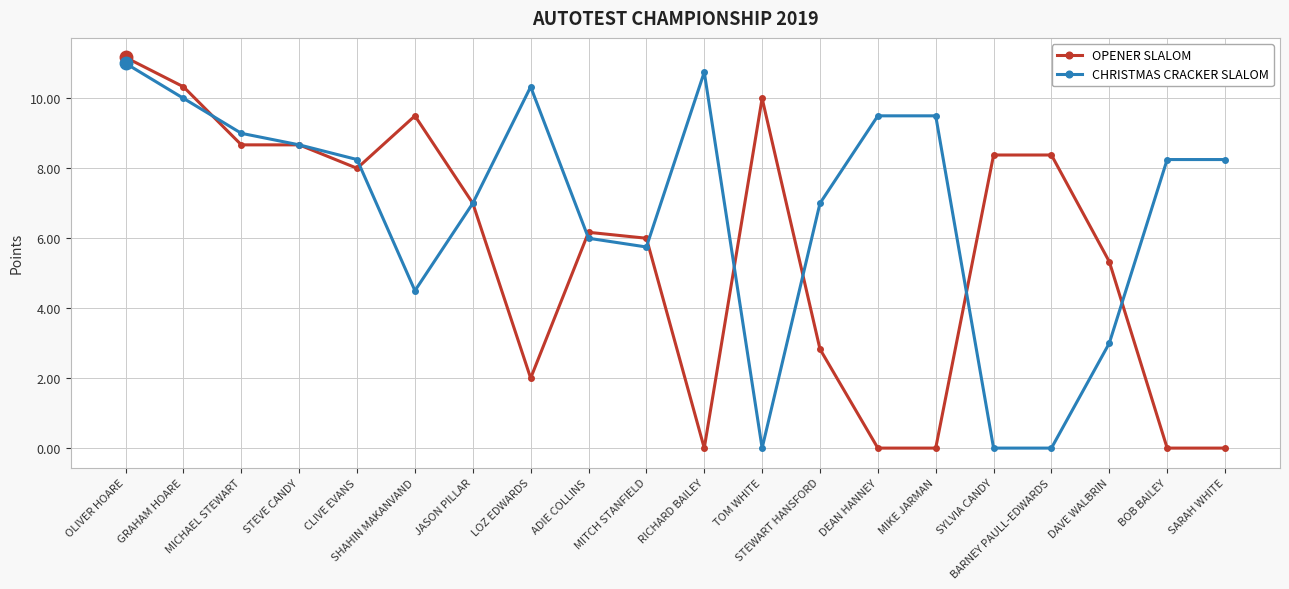

Where do OPENER SLALOM and CHRISTMAS CRACKER SLALOM first cross each other?

GRAHAM HOARE and MICHAEL STEWART